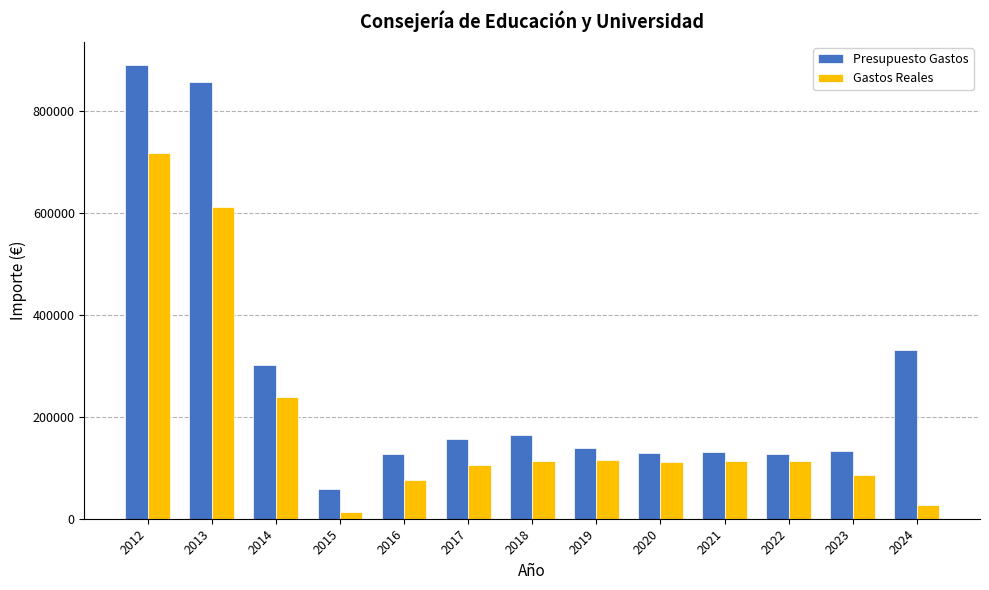

Is it true that Gastos Reales equals 717225.4 at 2012?

True